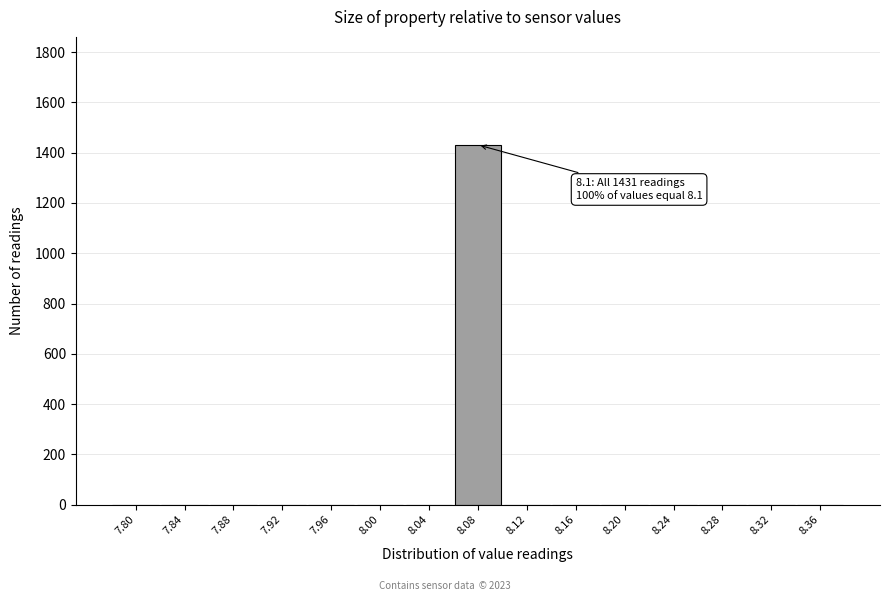

Reading right to left, transcribe all the data shown in this chart.

8.36=0	8.32=0	8.28=0	8.24=0	8.20=0	8.16=0	8.12=0	8.08=1431	8.04=0	8.00=0	7.96=0	7.92=0	7.88=0	7.84=0	7.80=0